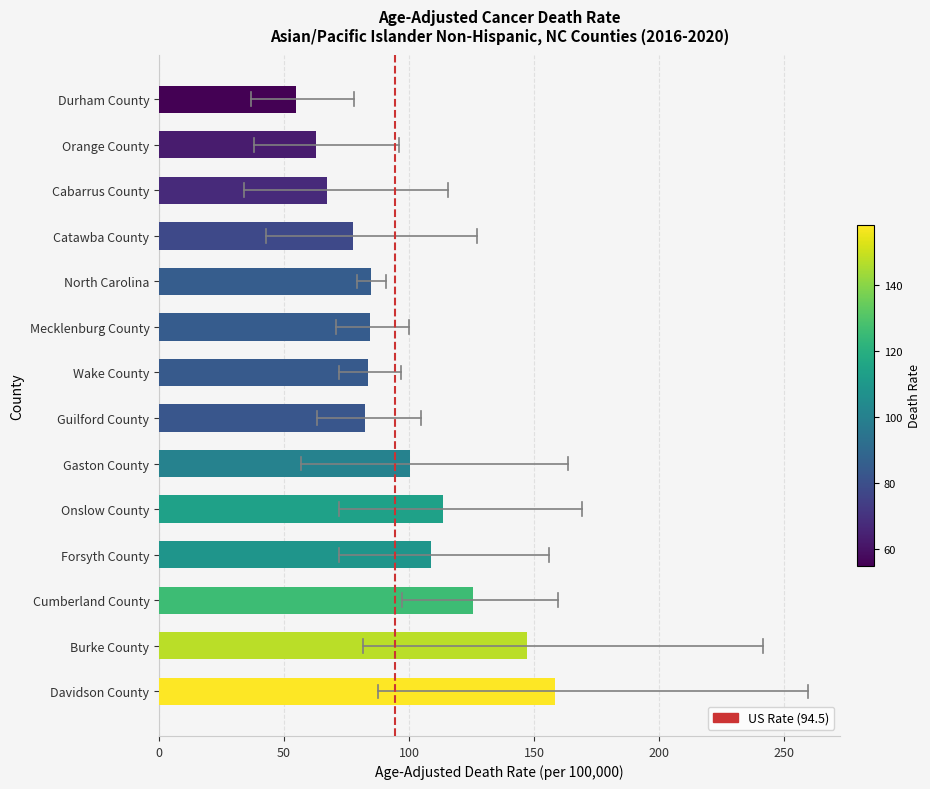

The chart shows a value of 103.8 at Cabarrus County. True or false?

False